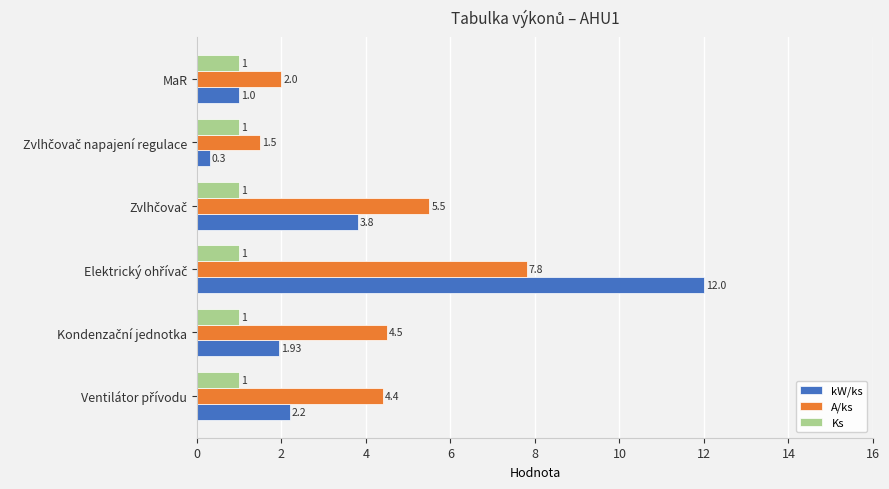

List the series in order of their peak value, highest first.

kW/ks, A/ks, Ks